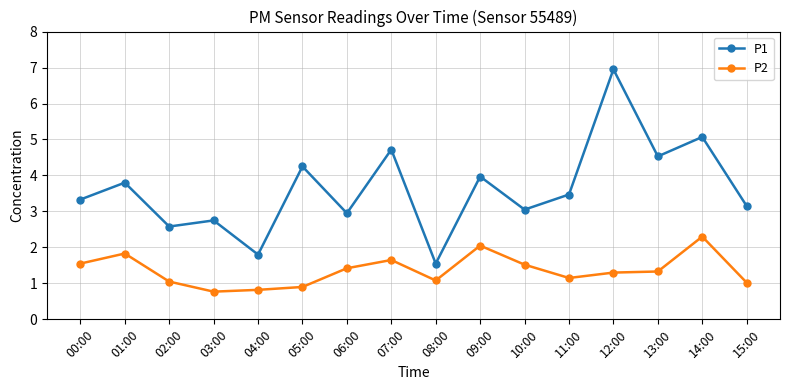

The P2 series shows 1.0 at 15:00. True or false?

True